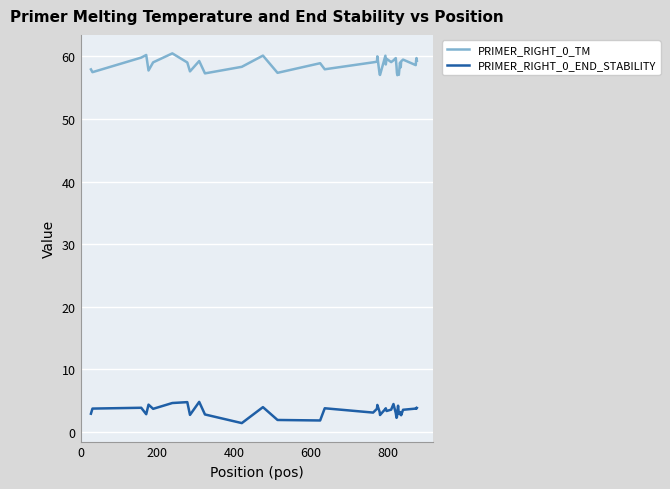

True or false: PRIMER_RIGHT_0_END_STABILITY and PRIMER_RIGHT_0_TM cross at least once.

False